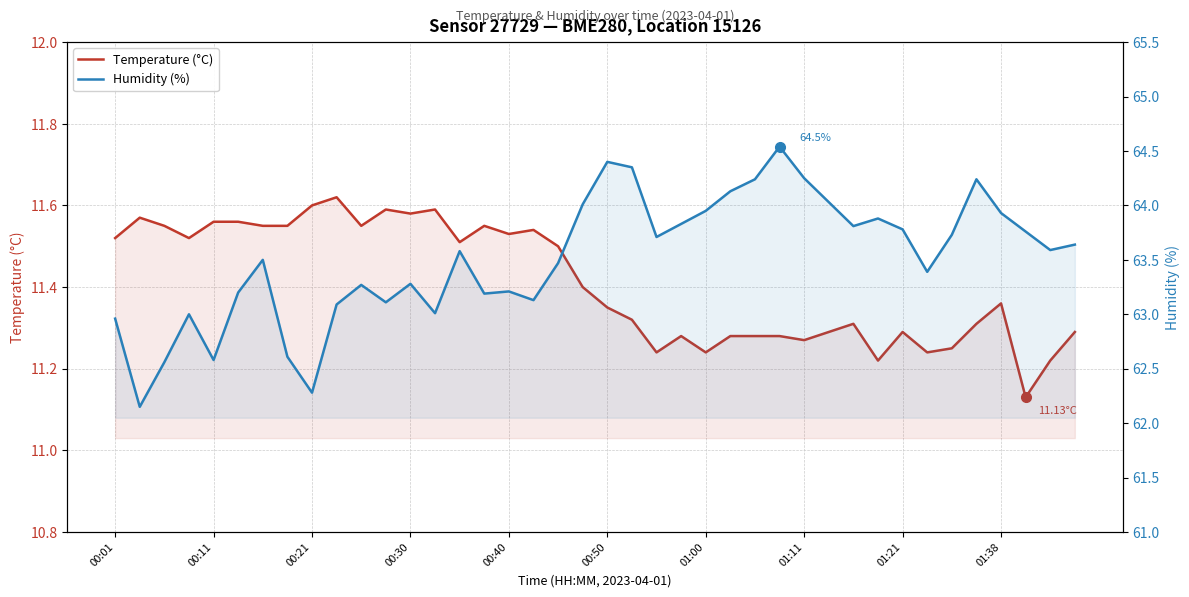

What are all the series names shown in the legend?

Temperature (°C), Humidity (%)